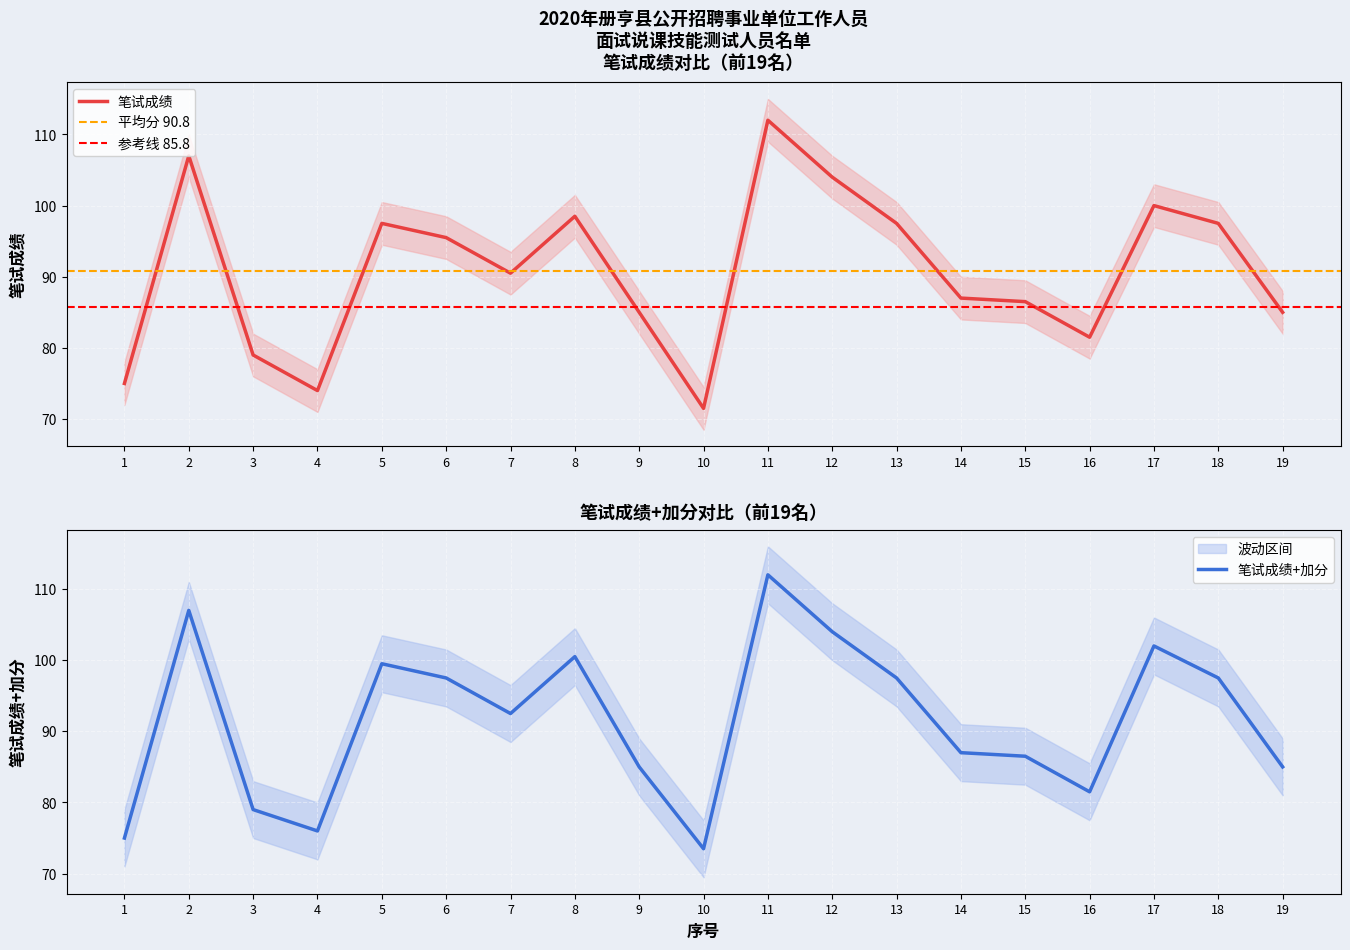

Which series has the largest total across all categories?

笔试成绩+加分